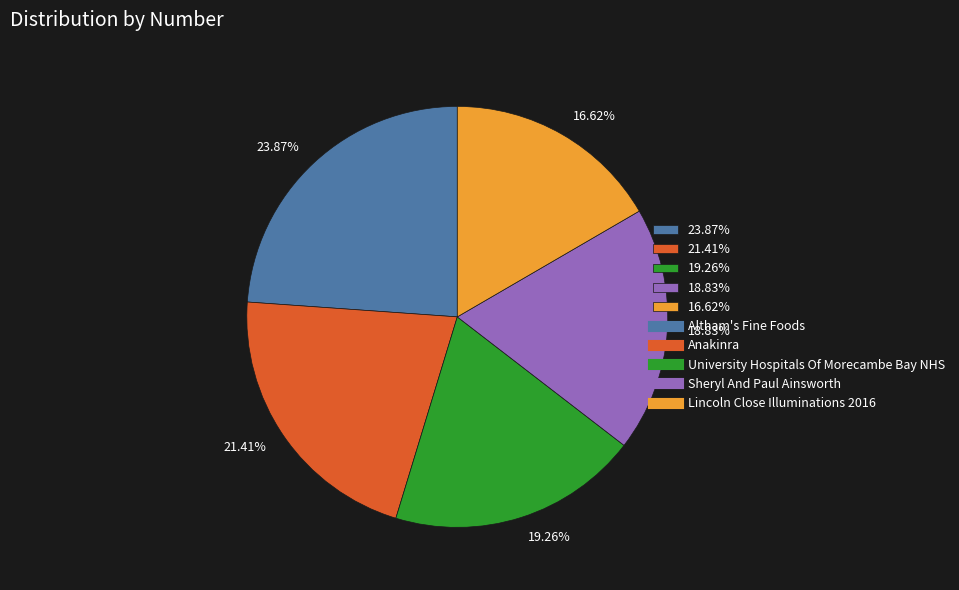

Is the sum of 23.87% and 18.83% greater than half?

No